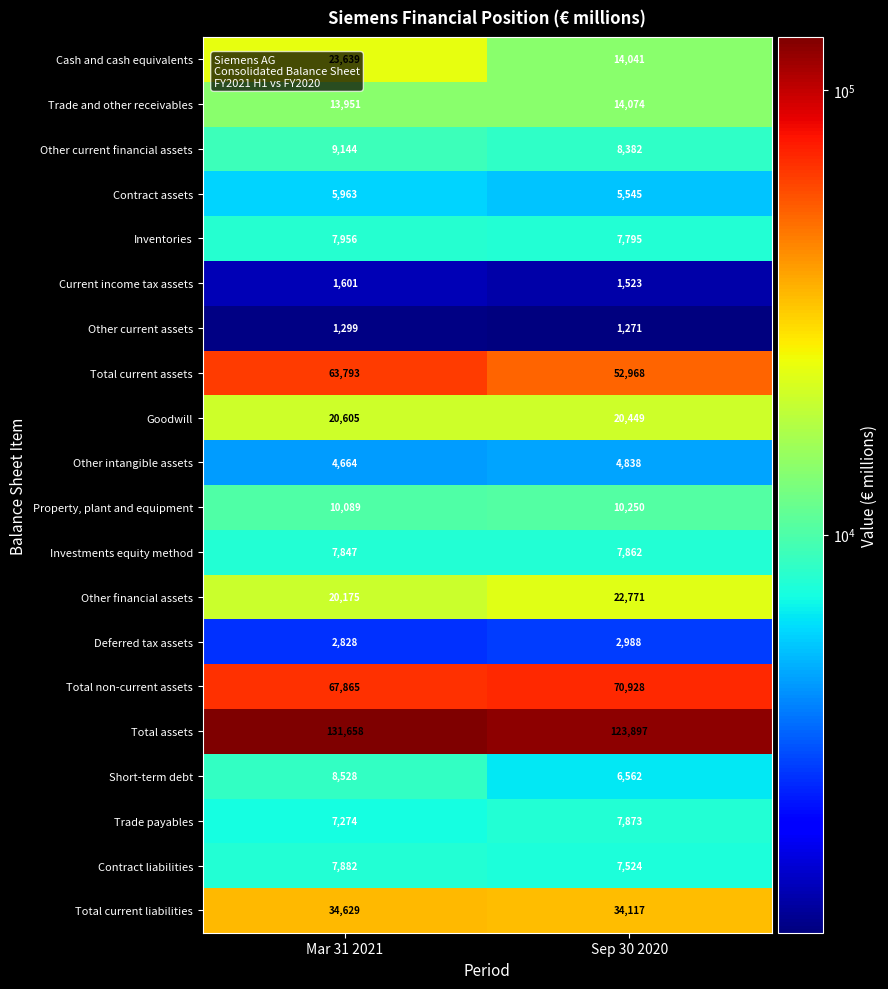

Where is Total non-current assets nearest to the value 69396?

Mar 31 2021